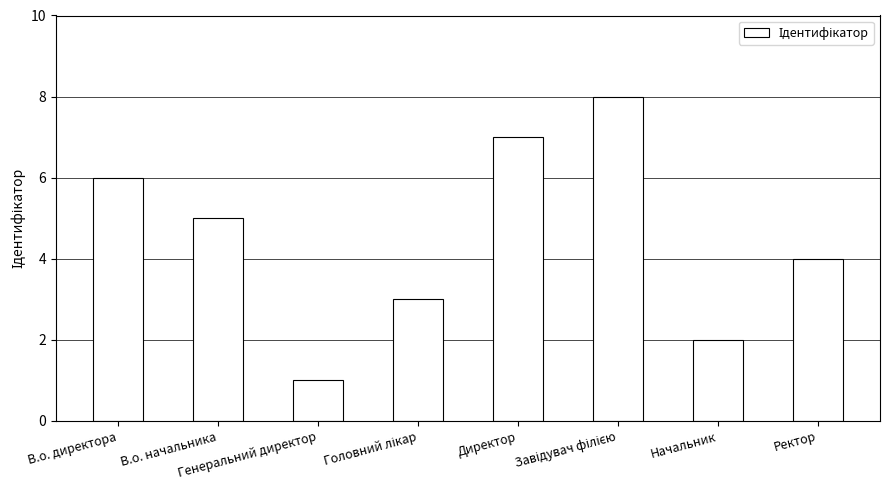

What is the label of the 8th bar from the right?

В.о. директора